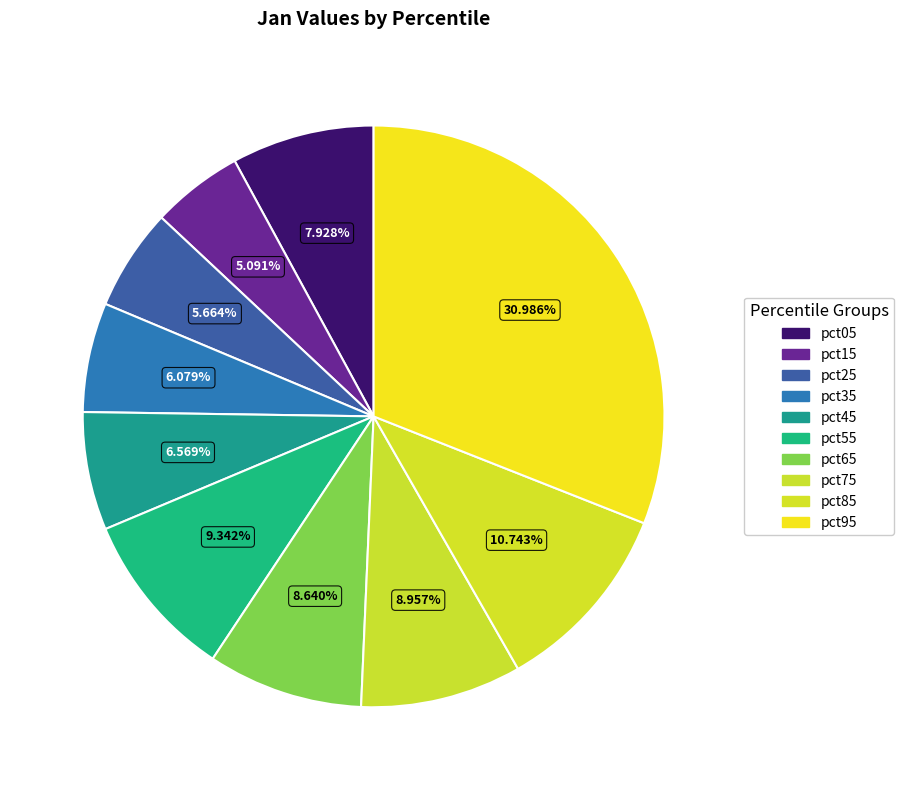

Which slice is the largest?

pct95